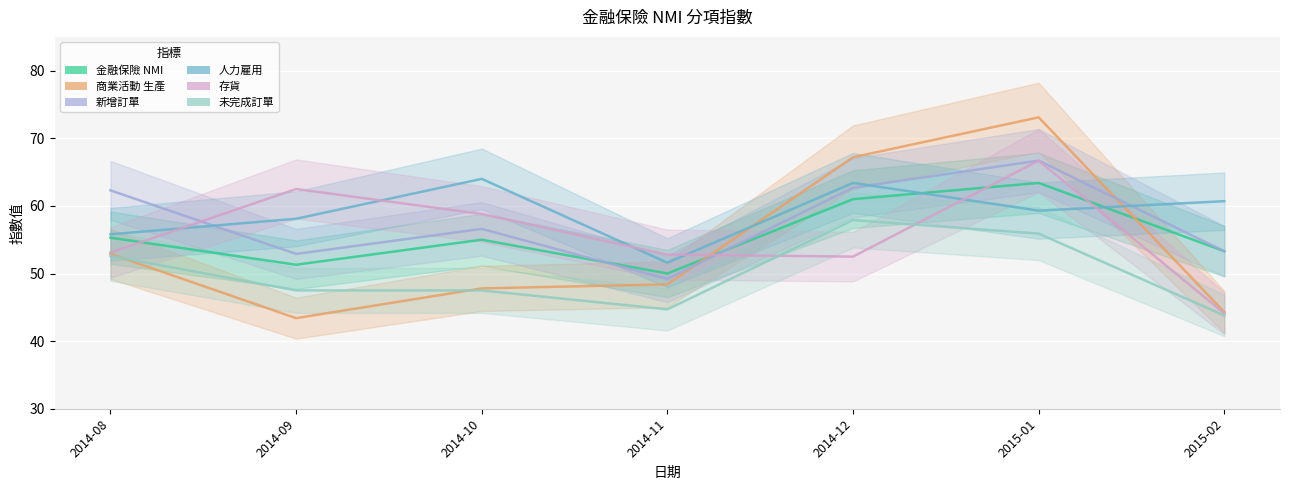

Reading left to right, extract all data points from this chart.

金融保險 NMI: 2014-08=55.3	2014-09=51.3	2014-10=55.0	2014-11=50.0	2014-12=61.0	2015-01=63.4	2015-02=53.3
商業活動 生產: 2014-08=52.9	2014-09=43.4	2014-10=47.8	2014-11=48.4	2014-12=67.2	2015-01=73.1	2015-02=44.3
新增訂單: 2014-08=62.3	2014-09=52.9	2014-10=56.6	2014-11=49.2	2014-12=62.7	2015-01=66.7	2015-02=53.3
人力雇用: 2014-08=55.8	2014-09=58.1	2014-10=64.0	2014-11=51.6	2014-12=63.4	2015-01=59.3	2015-02=60.7
存貨: 2014-08=53.1	2014-09=62.5	2014-10=58.8	2014-11=52.8	2014-12=52.5	2015-01=66.7	2015-02=44.1
未完成訂單: 2014-08=52.6	2014-09=47.5	2014-10=47.5	2014-11=44.7	2014-12=57.9	2015-01=55.9	2015-02=43.8